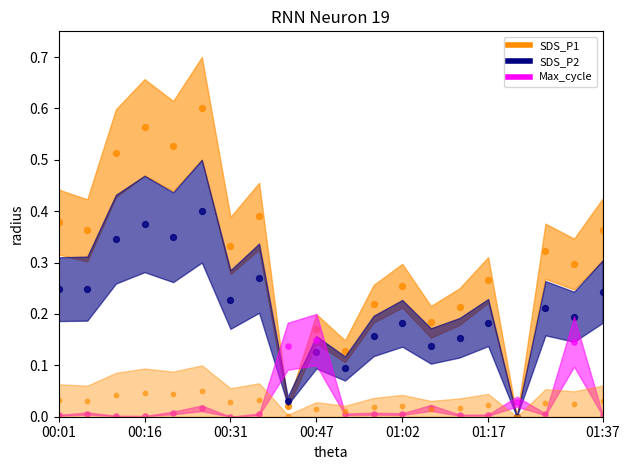

What are all the series names shown in the legend?

SDS_P1, SDS_P2, Max_cycle